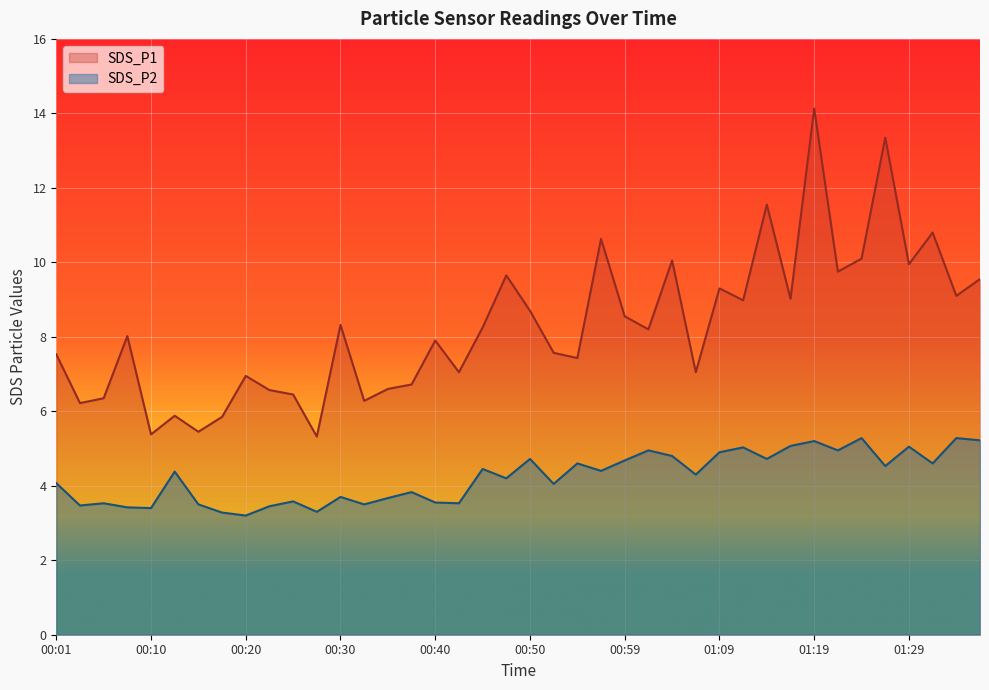

Count the number of categories in the chart.

40